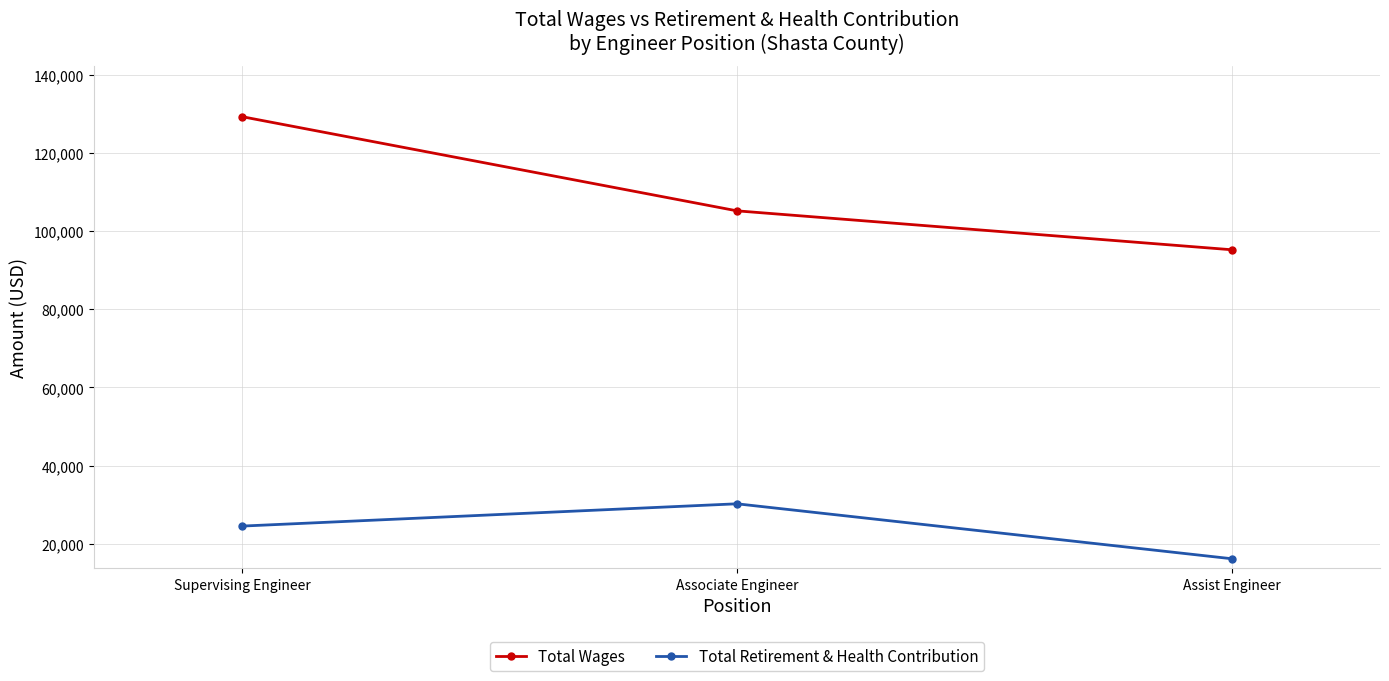

What is the total value across all series at Associate Engineer?

135430